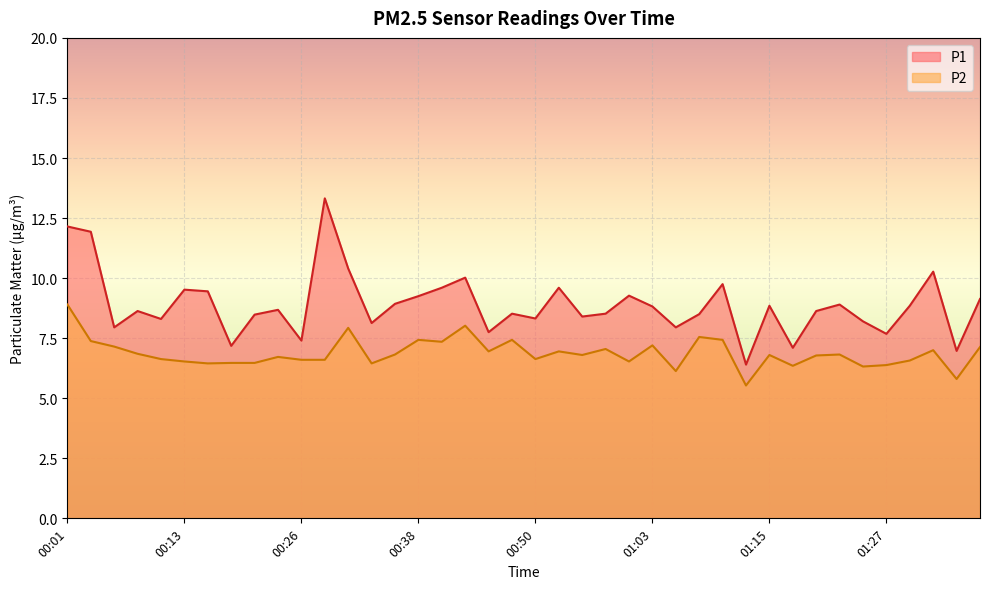

True or false: P2 and P1 intersect in this chart.

False